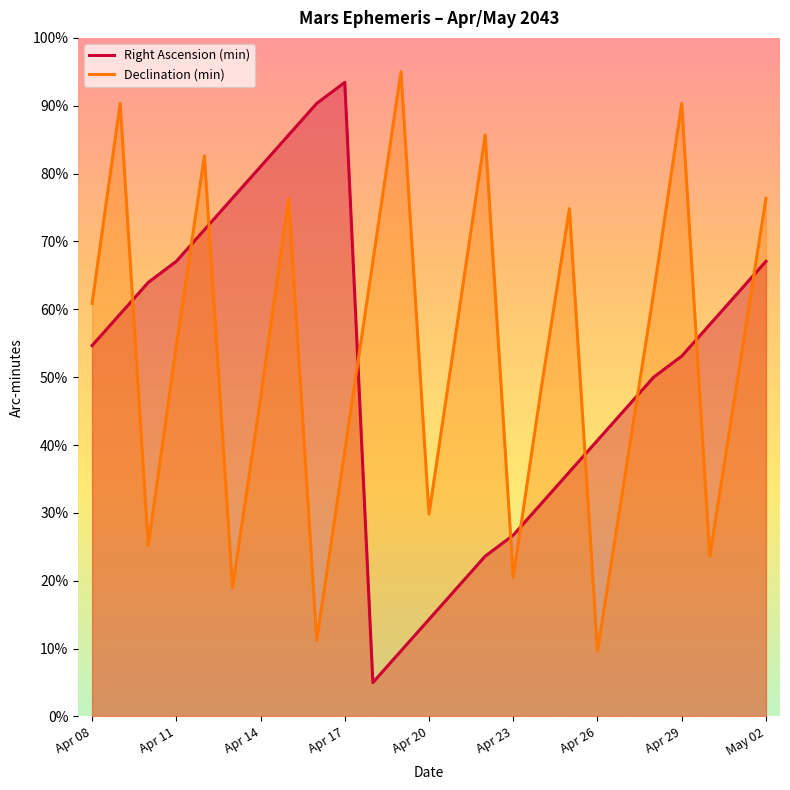

How many distinct data groups are displayed?

2